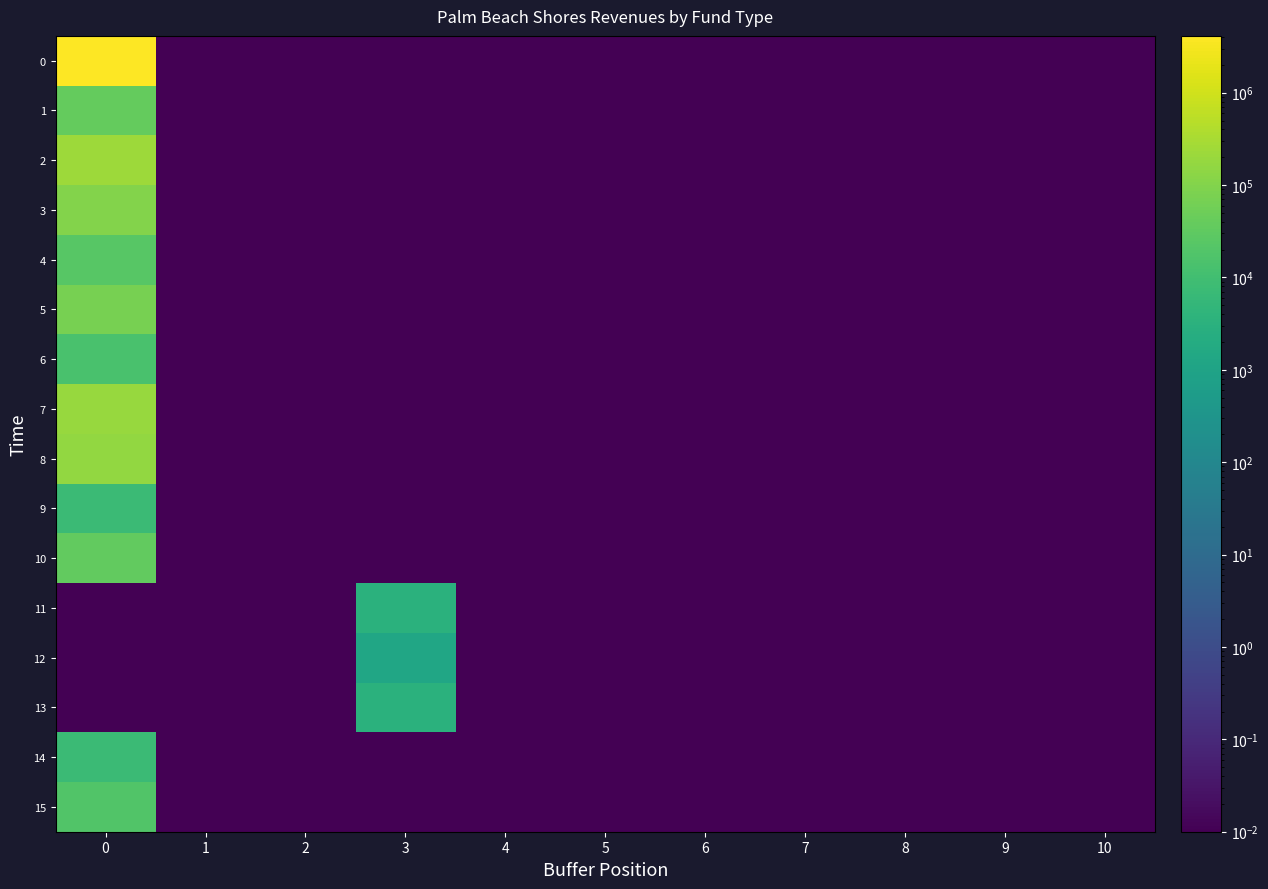

Between 5 and 8, which is larger?

5